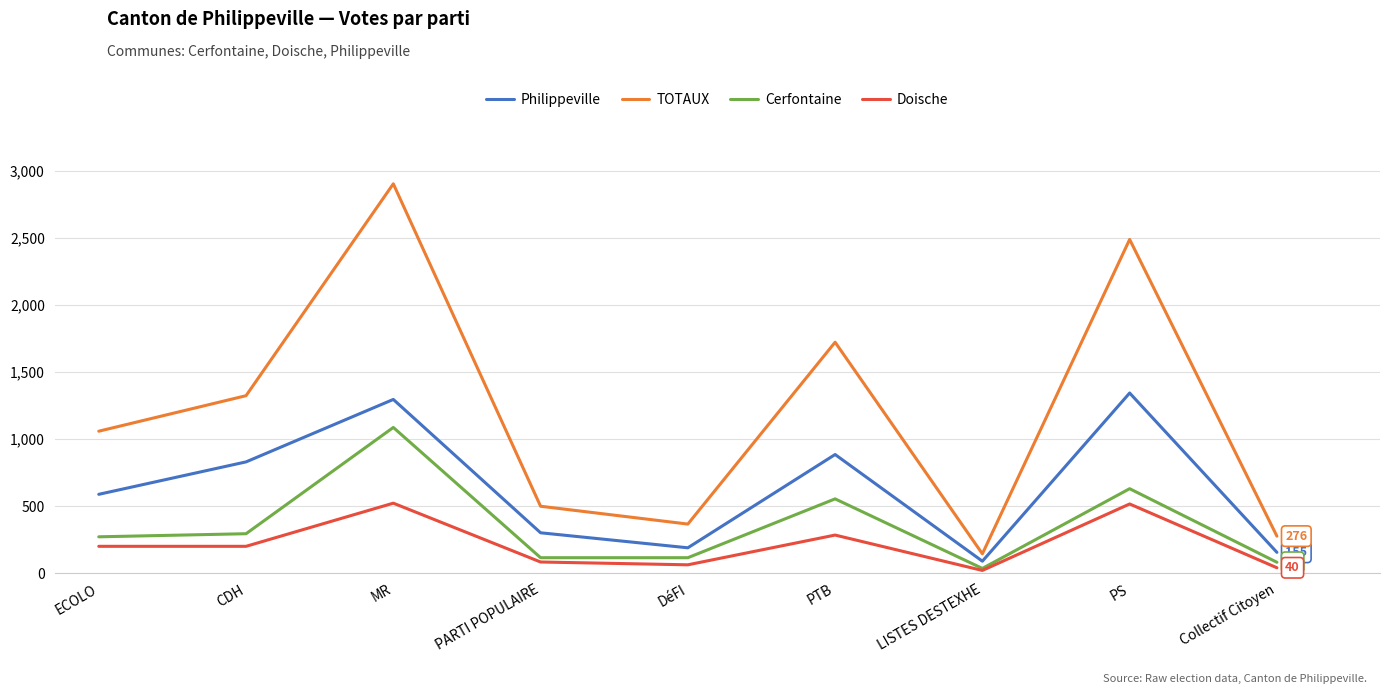

Which series has the largest total across all categories?

TOTAUX